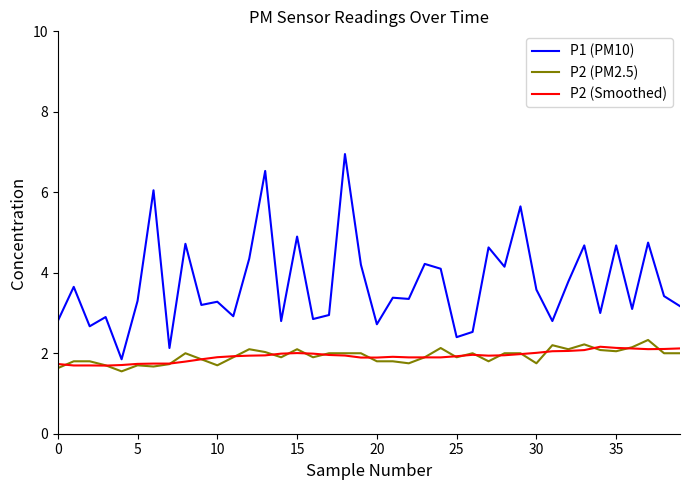

Which series has the largest total across all categories?

P1 (PM10)